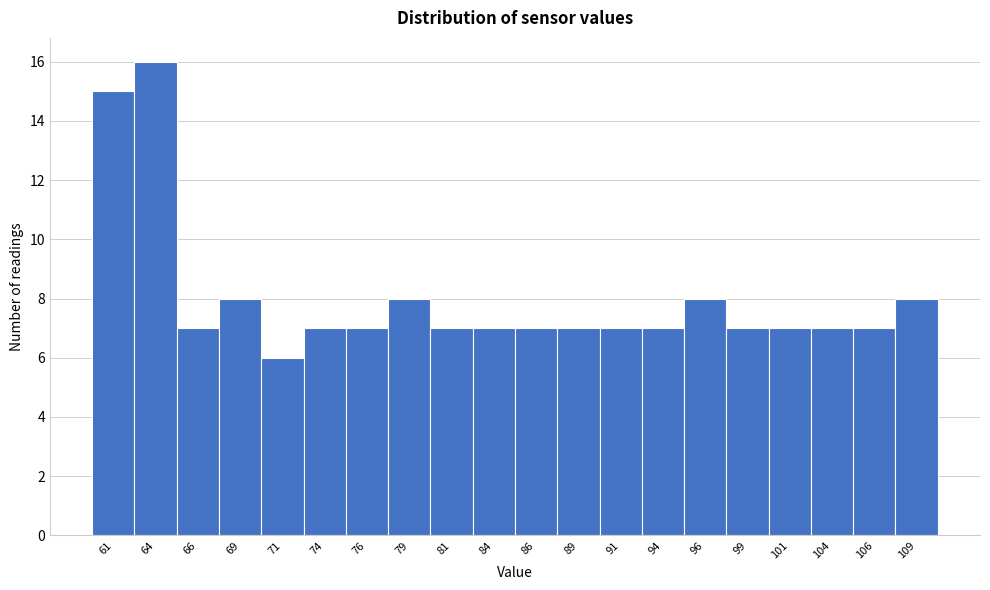

Reading left to right, extract all data points from this chart.

15	16	7	8	6	7	7	8	7	7	7	7	7	7	8	7	7	7	7	8